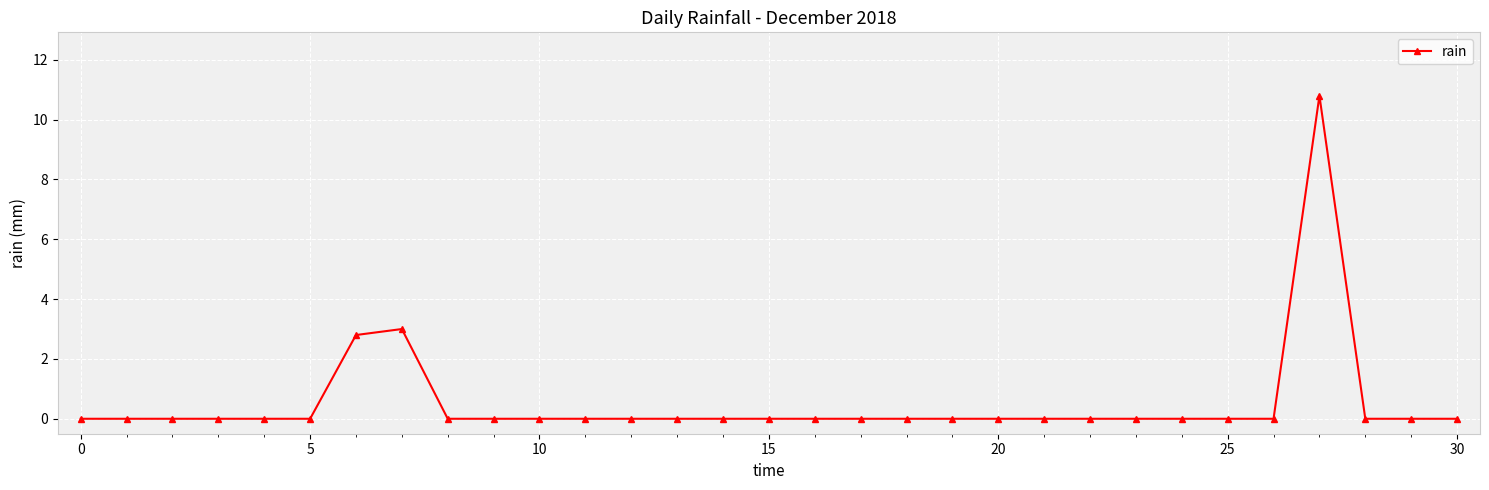

What is the difference between the second highest and minimum values?

3.0